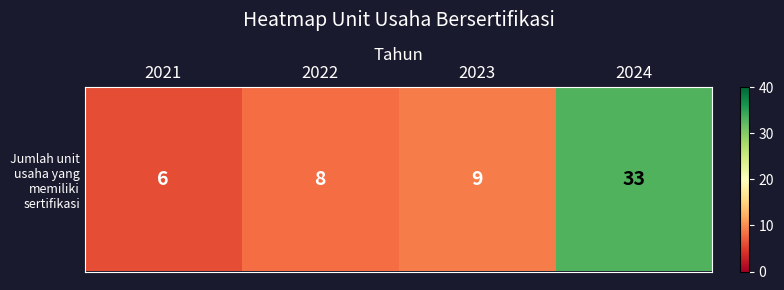

What is the sum of the values at 2024 and 2022?

41